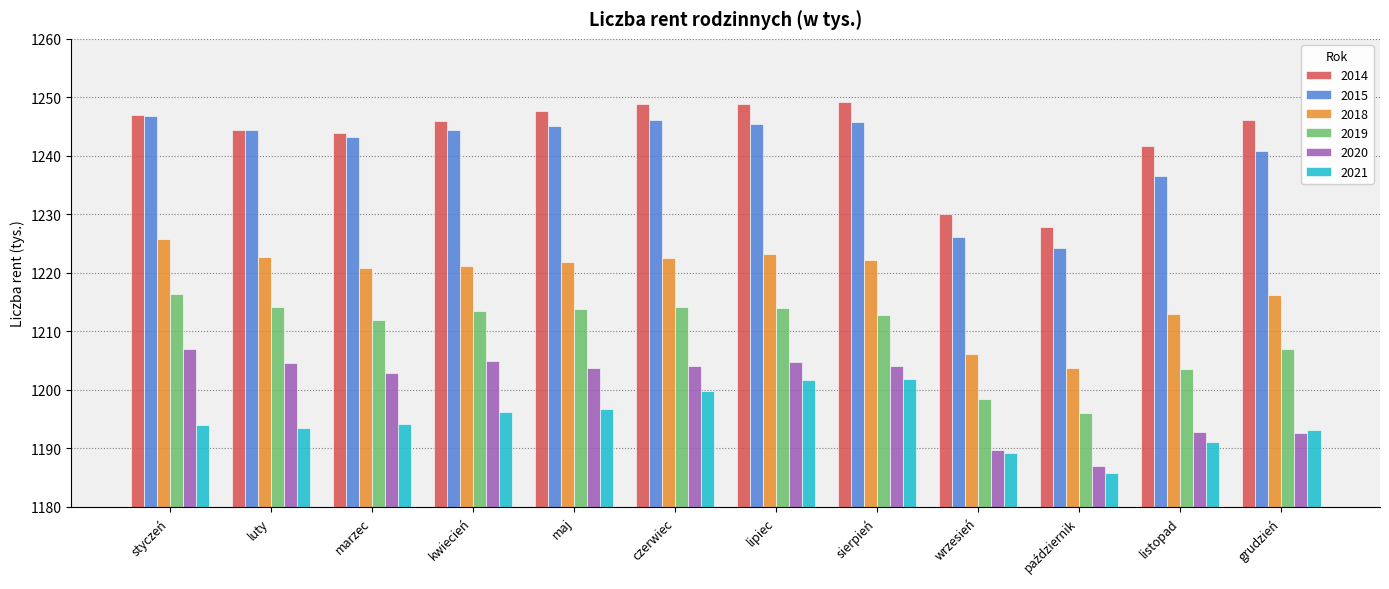

What is the total value across all series at listopad?

7278.8